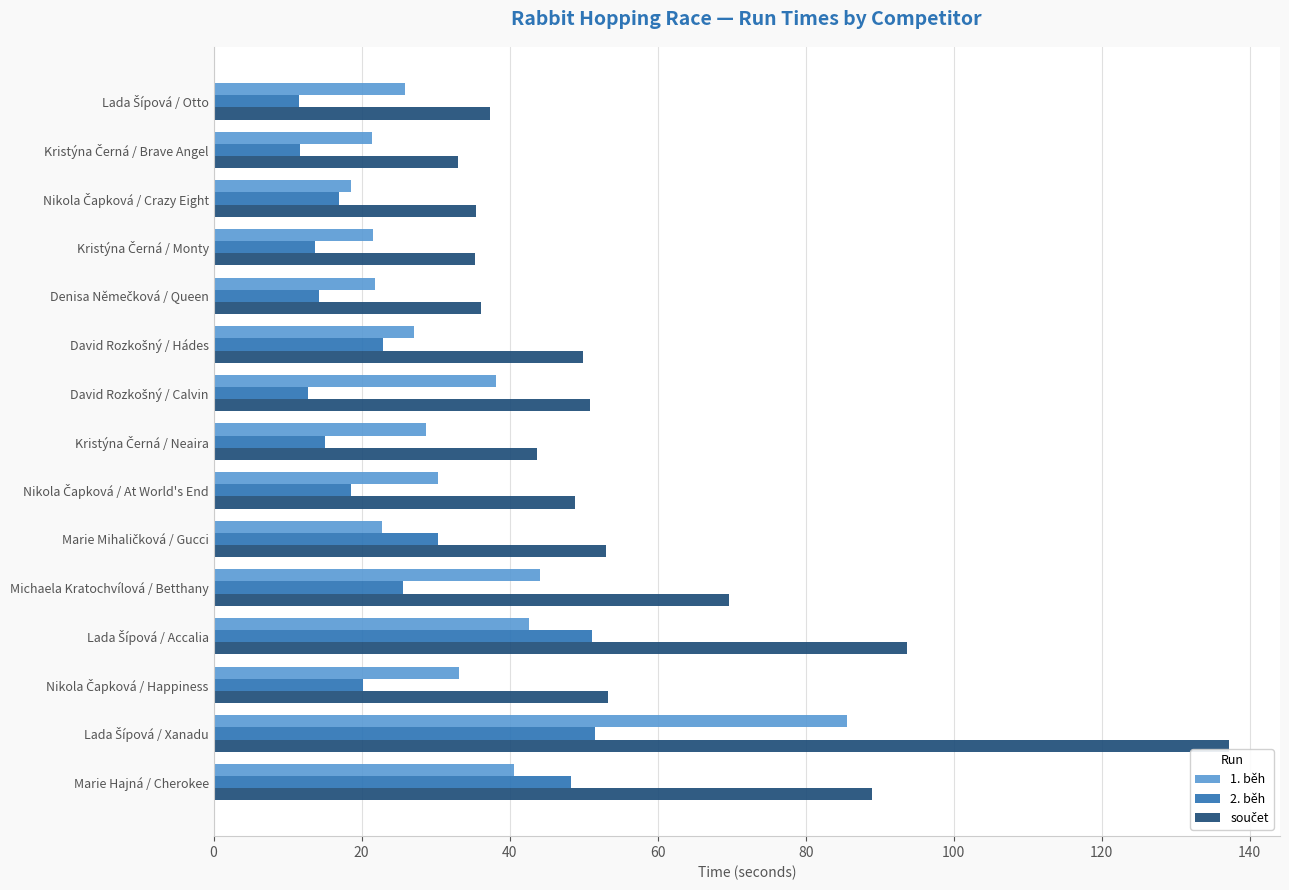

What is the difference between the second highest and second lowest values in the 1. běh series?

22.6